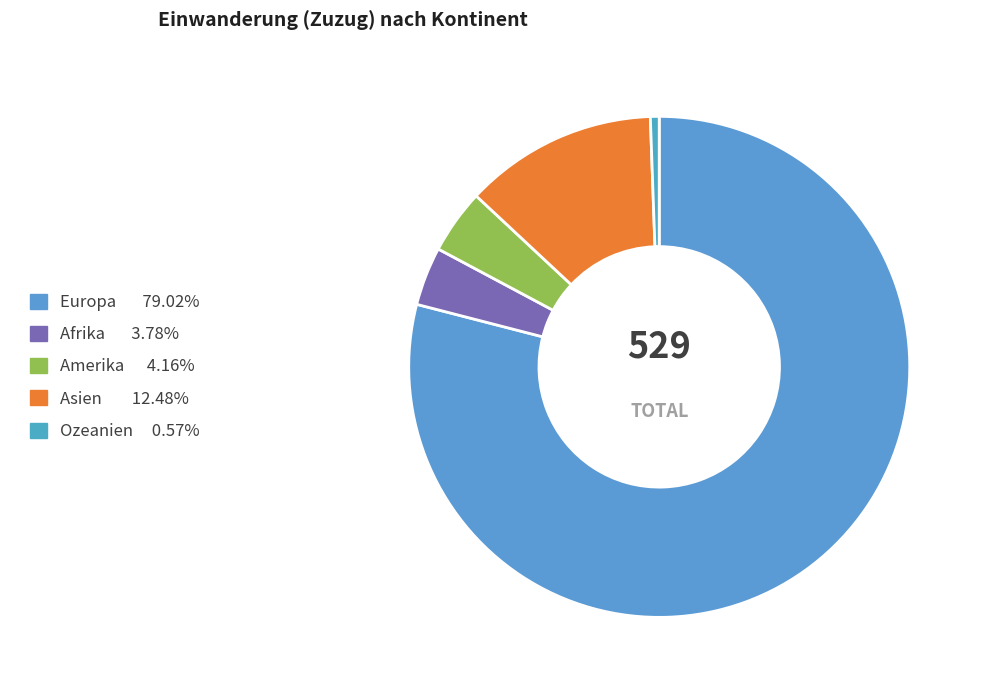

Which slice is the smallest?

Ozeanien